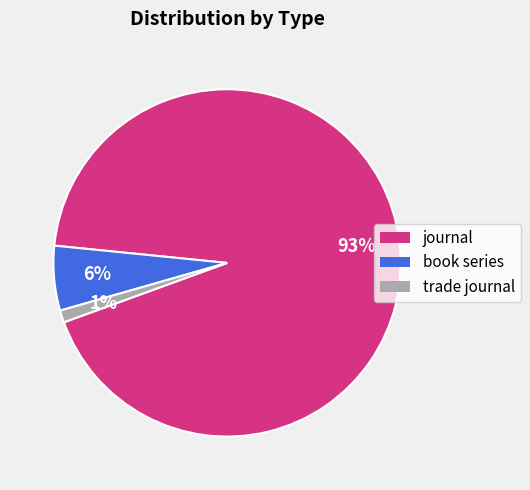

Is there any slice that represents more than half of the pie?

Yes